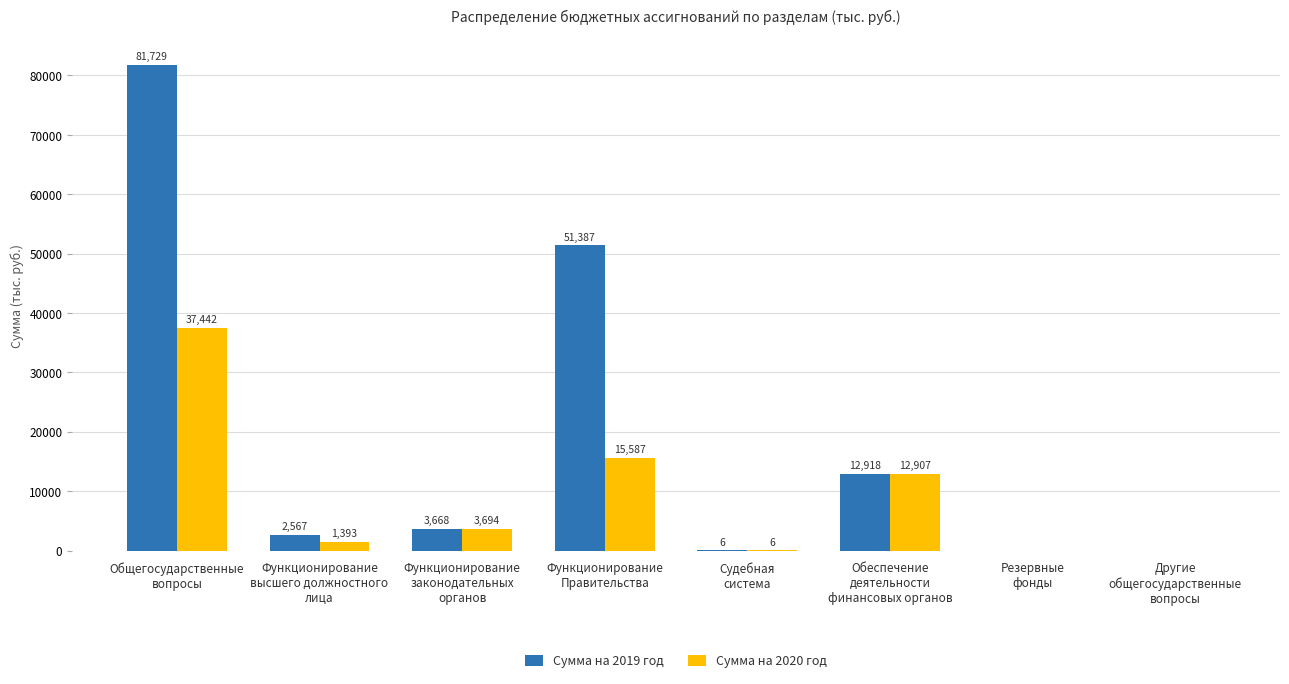

What is the maximum value shown in the chart?

81729.0